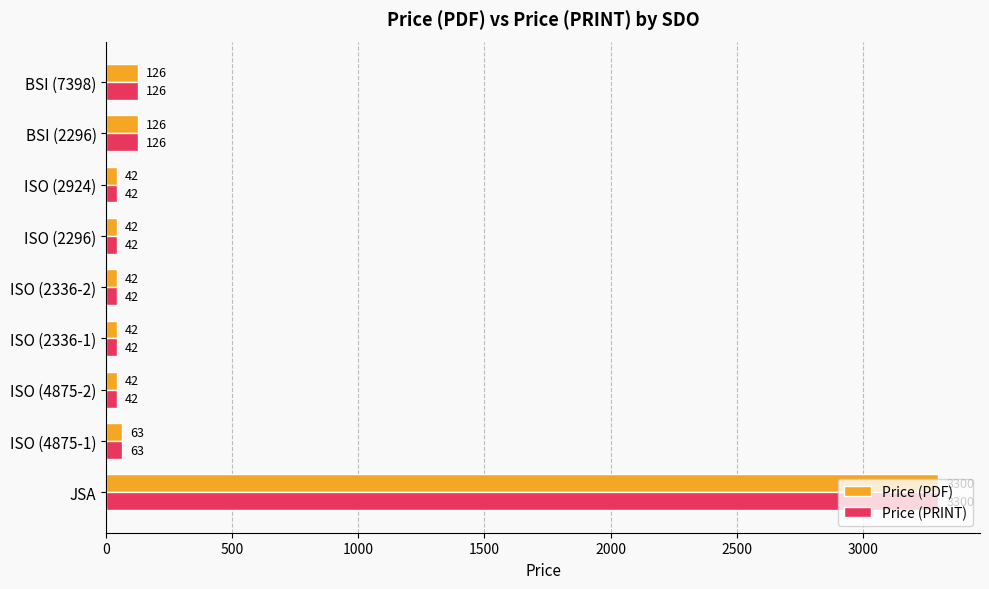

True or false: Price (PRINT) has a value of 126 at BSI (7398).

True